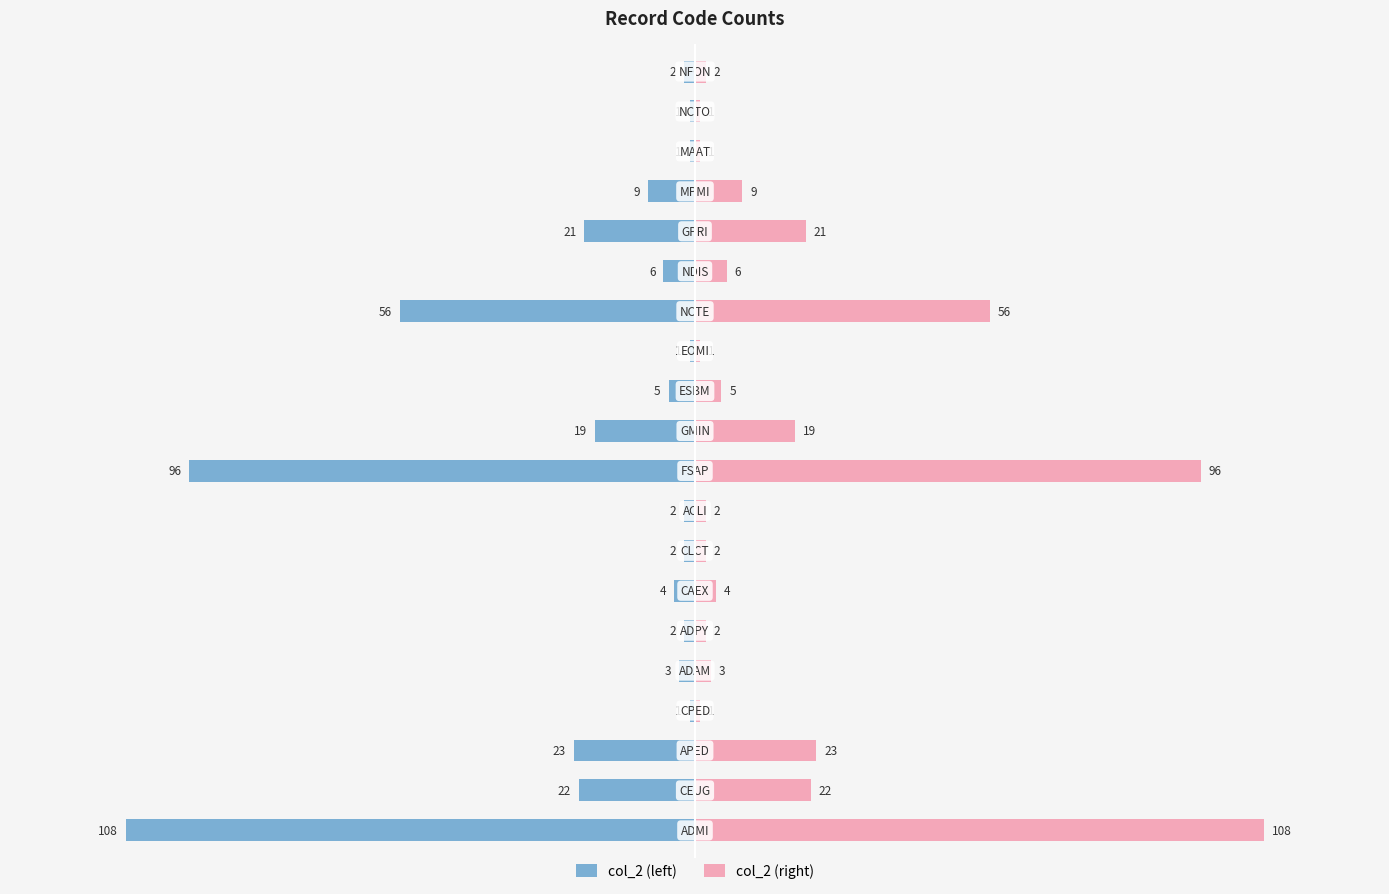

What position from the right is 16?

4